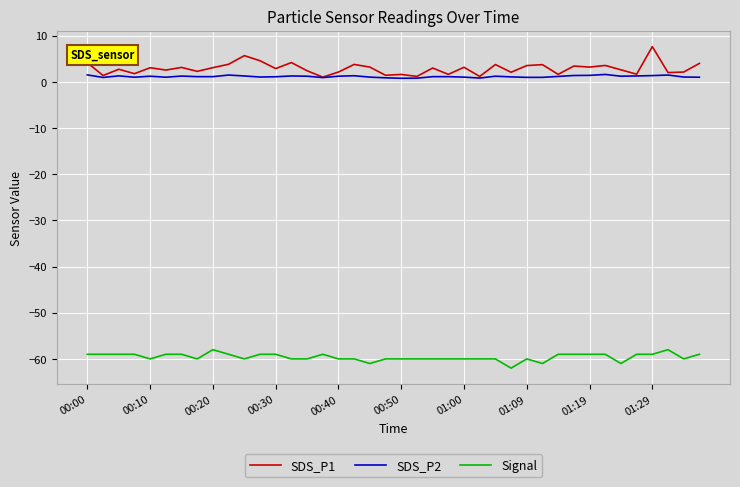

What is the greatest value displayed?

7.6